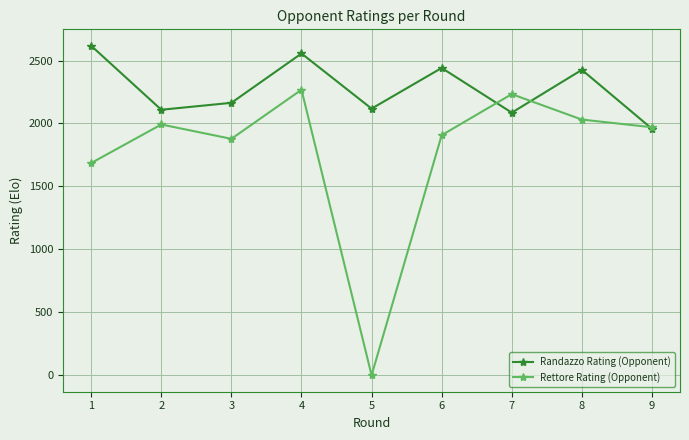

Which series has the widest spread of values?

Rettore Rating (Opponent)